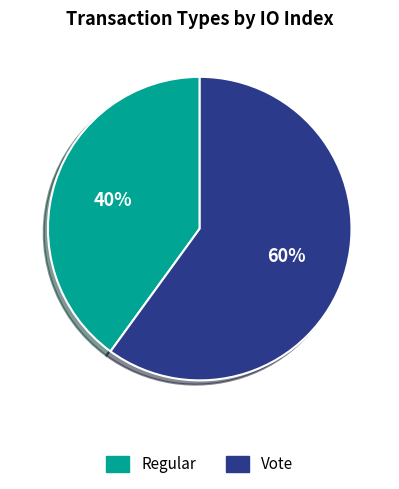

Which slice represents more than half of the pie?

Vote